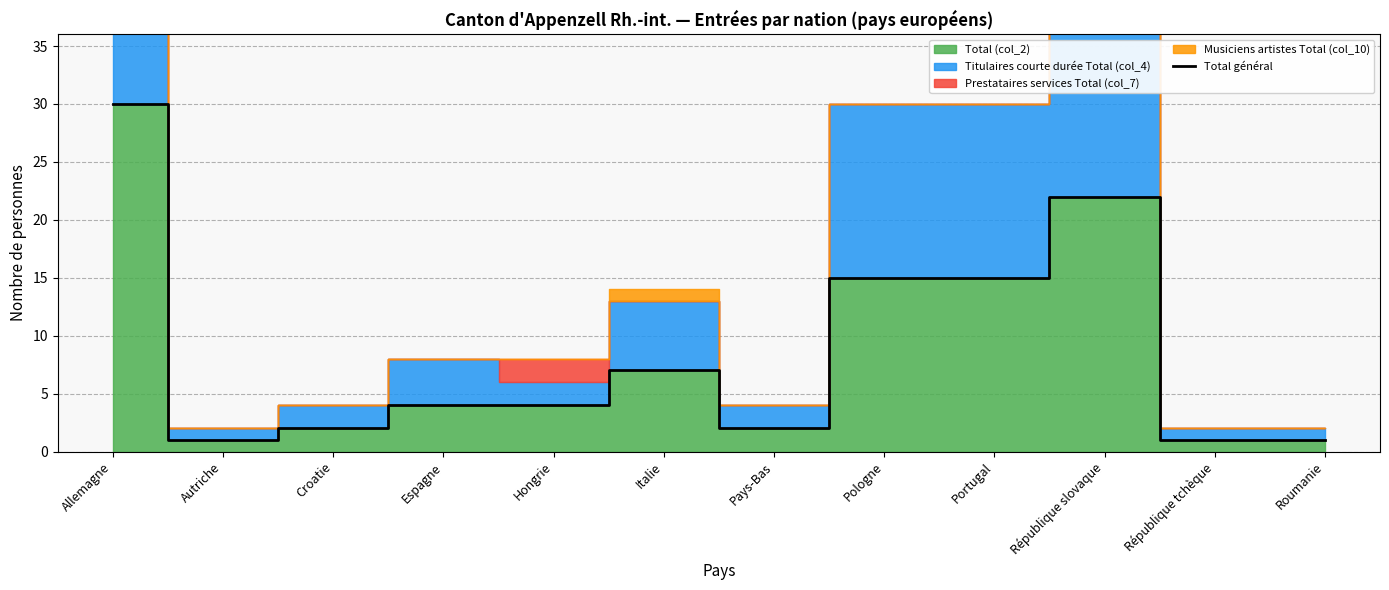

What is the maximum value shown in the chart?

30